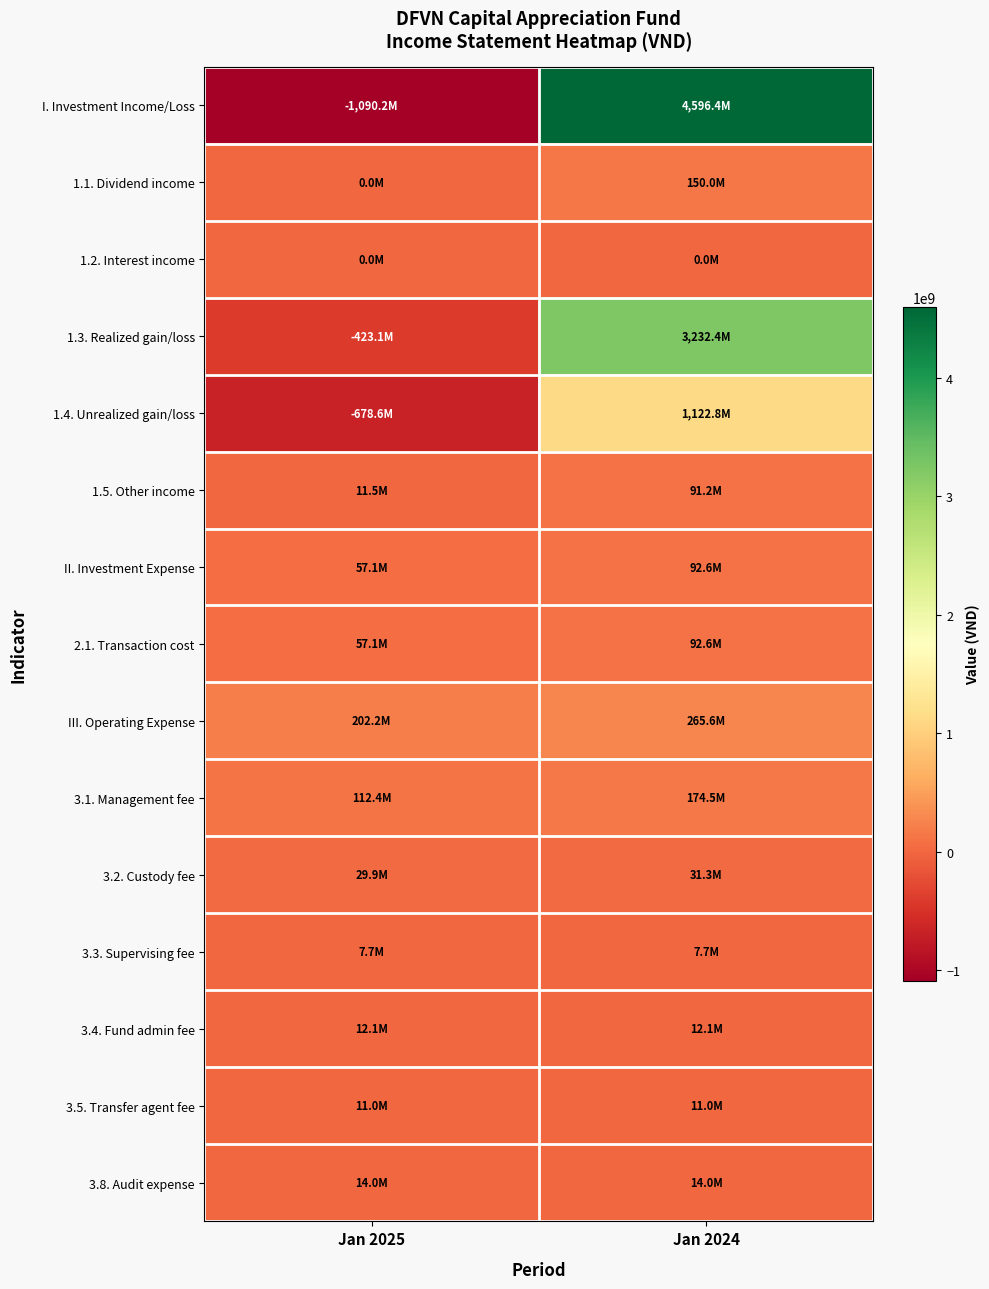

Between Jan 2025 and Jan 2024, which is larger?

Jan 2024